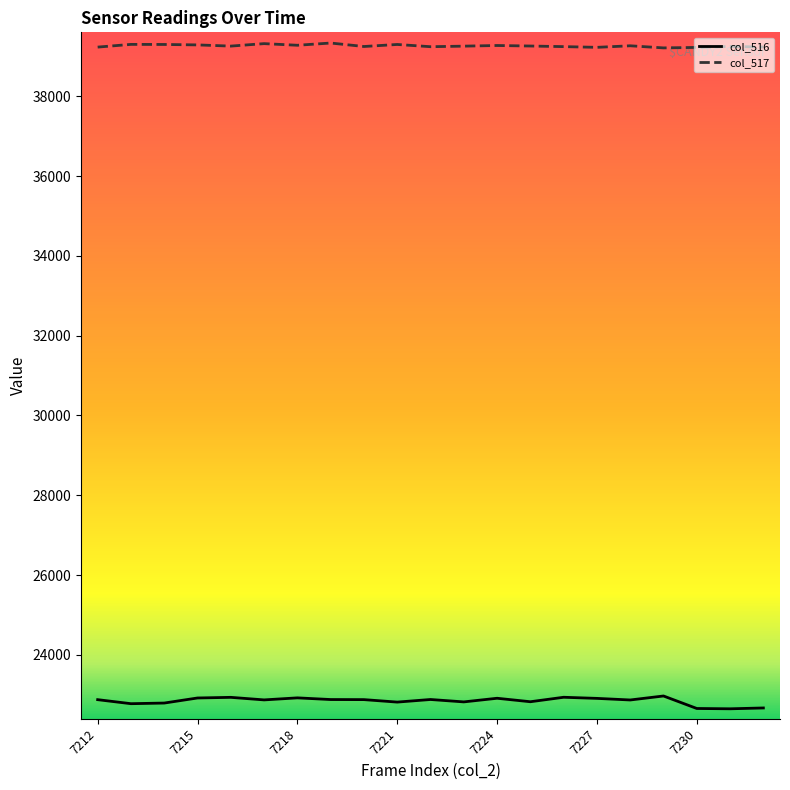

What is the greatest value displayed?

39332